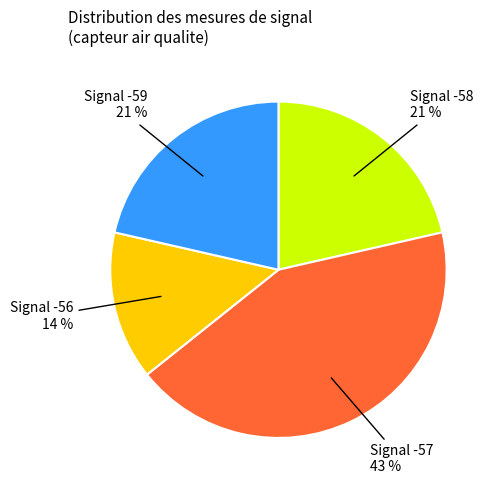

How many segments does this pie chart have?

4